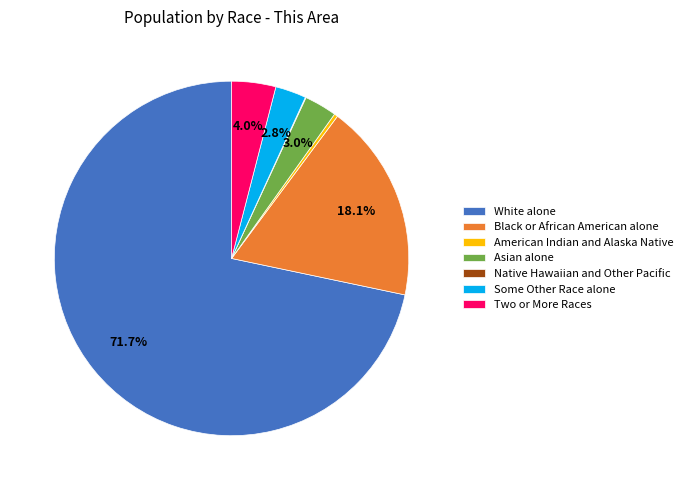

To the nearest percent, what is the combined percentage of White alone and Black or African American alone?

90%